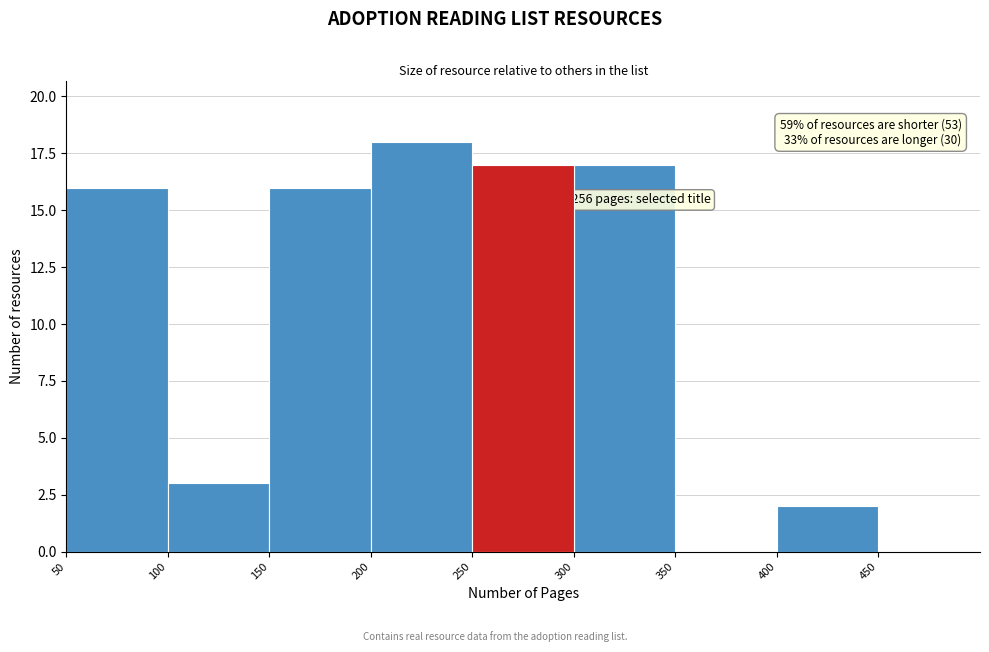

Which range on the x-axis has the tallest bar?

200 to 250